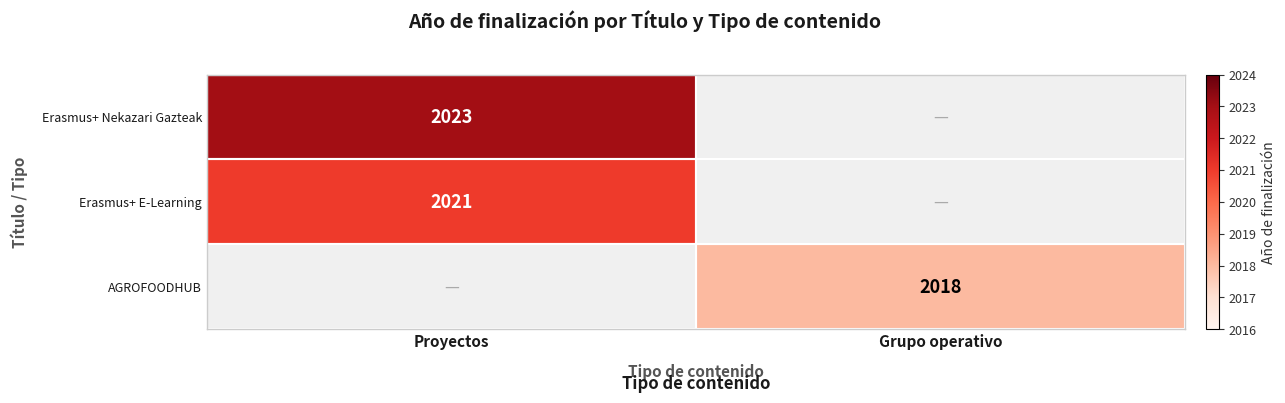

At which category does the chart reach its peak across all series?

Proyectos